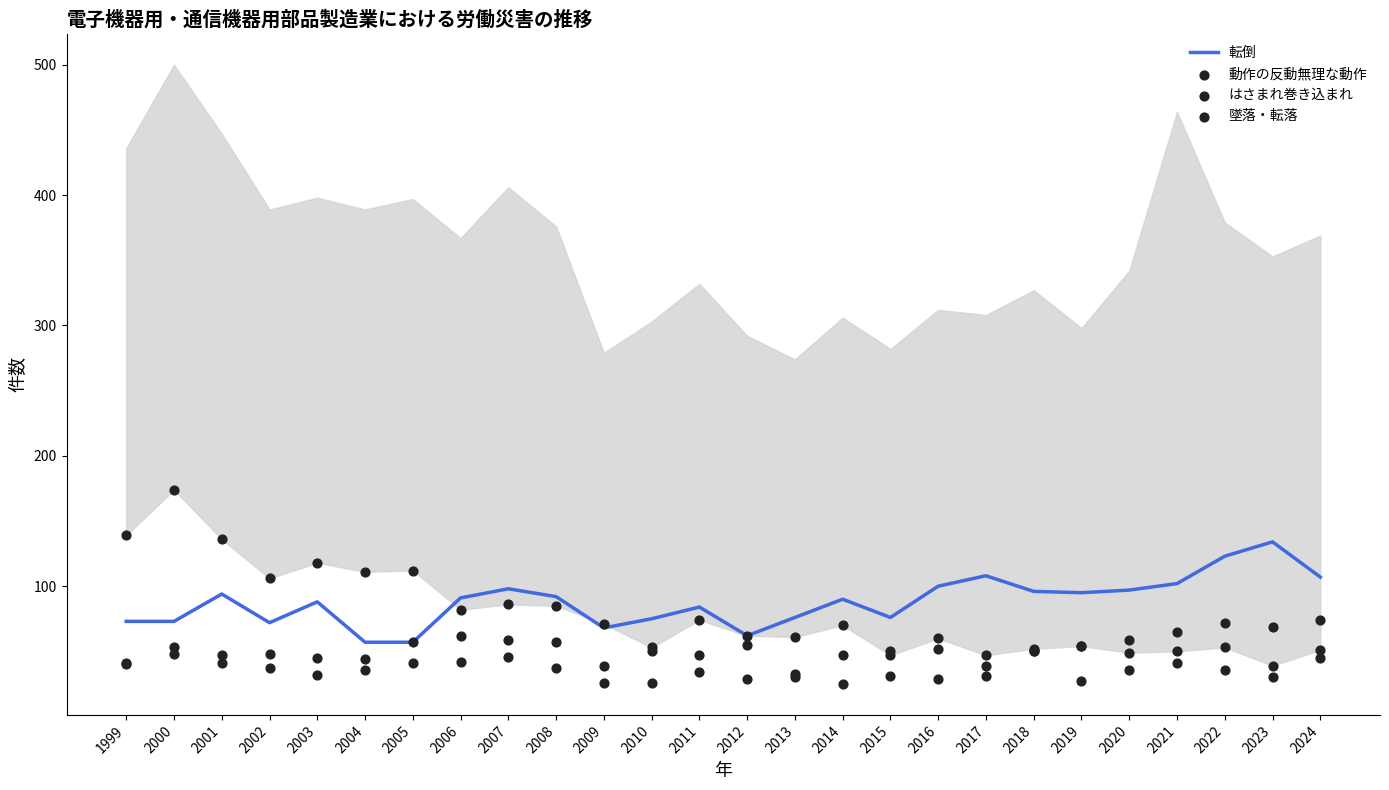

Is the value of 動作の反動無理な動作 at 2020 greater than the value of 墜落・転落 at 2018?

Yes